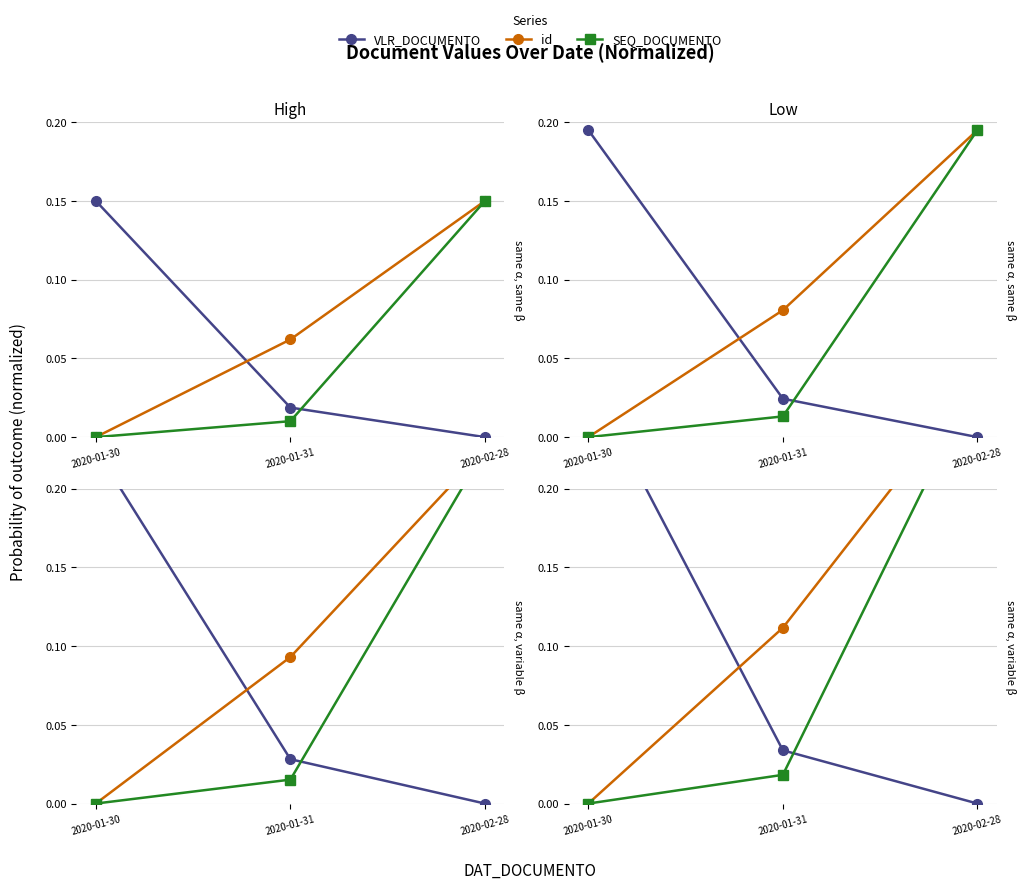

What is the difference between the maximum and minimum values in the SEQ_DOCUMENTO series?

0.3